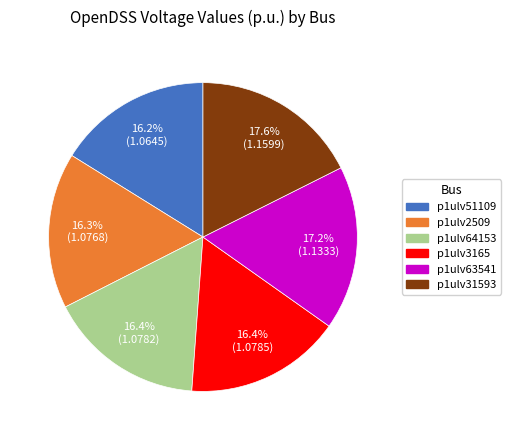

Does p1ulv3165 represent more than half of the total?

No